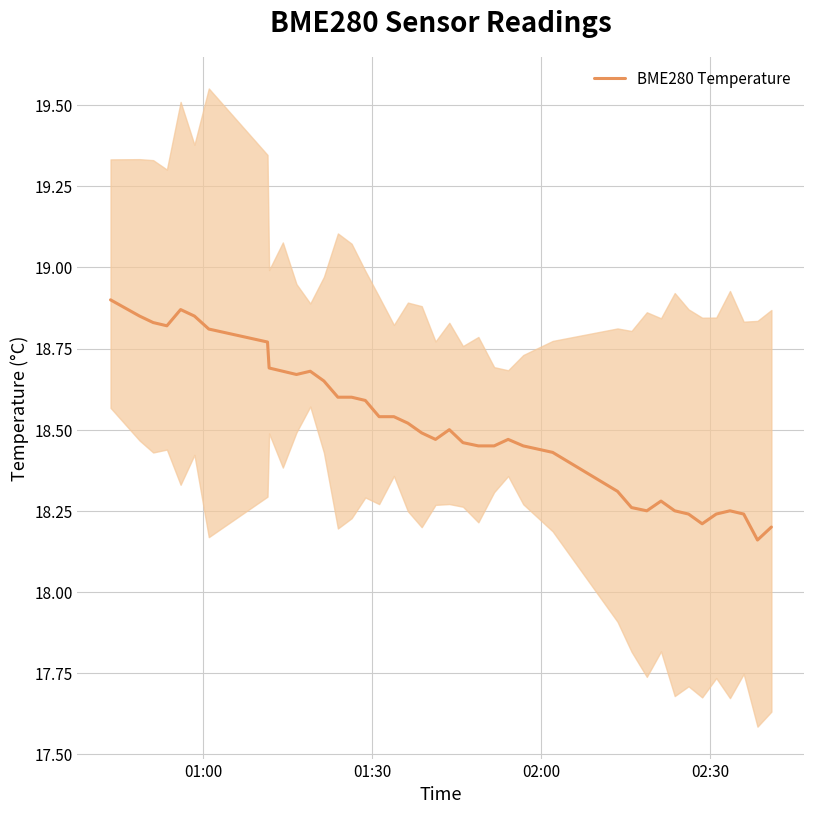

What is the average value?

18.5